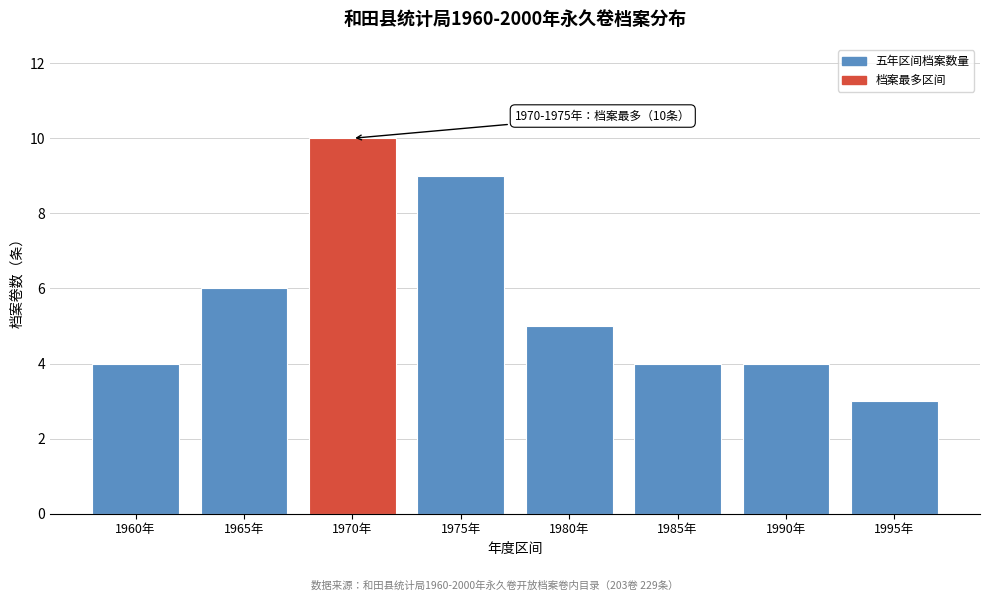

Reading right to left, list all the values displayed in this chart.

1995年=3	1990年=4	1985年=4	1980年=5	1975年=9	1970年=10	1965年=6	1960年=4